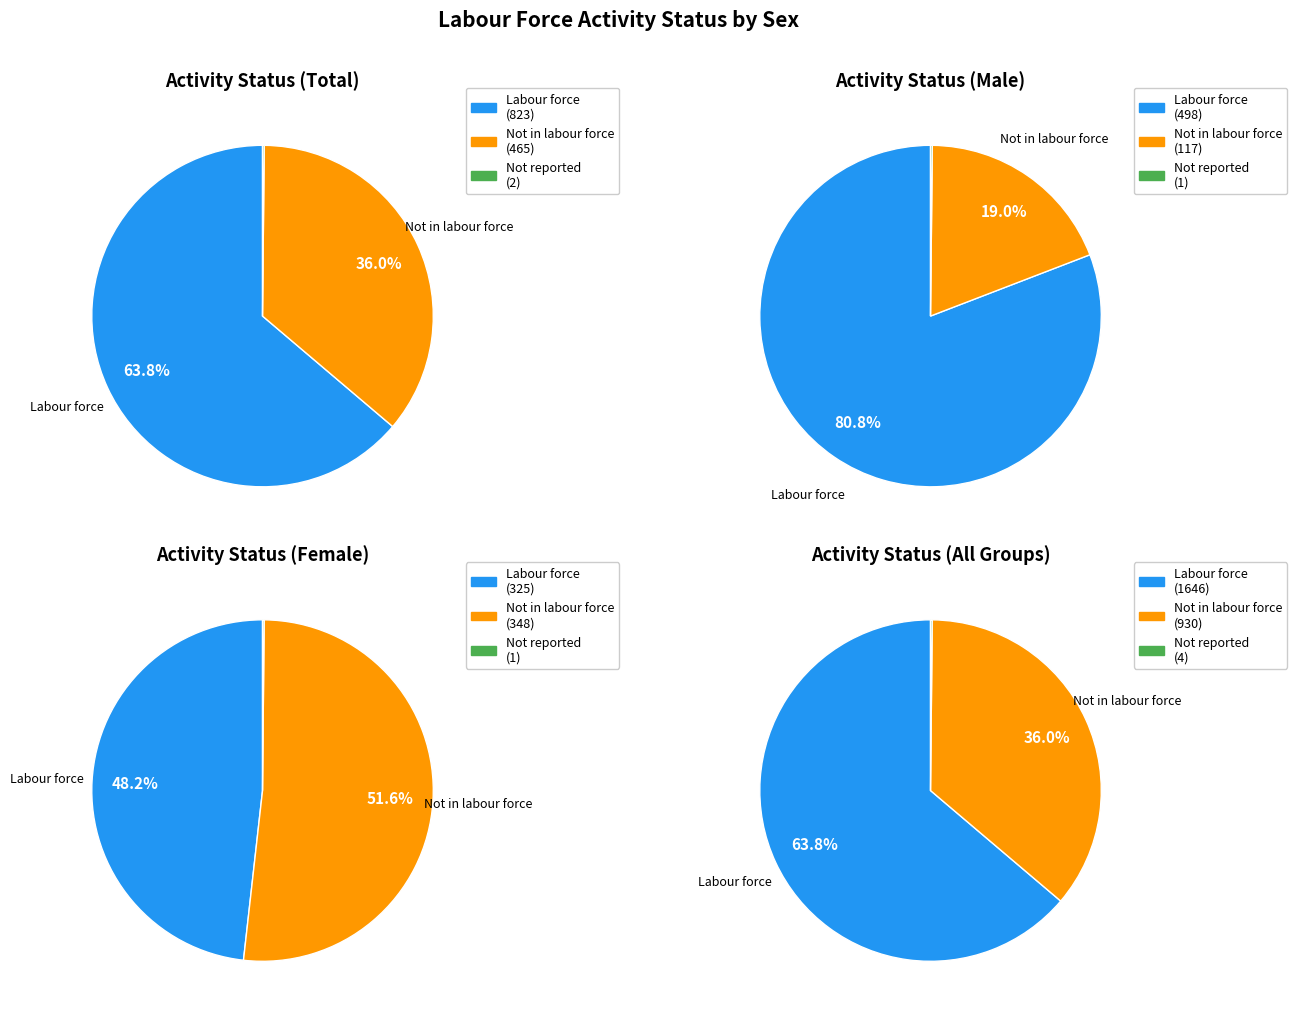

Rank the series by their average value, from lowest to highest.

Not reported, Not in labour force, Labour force